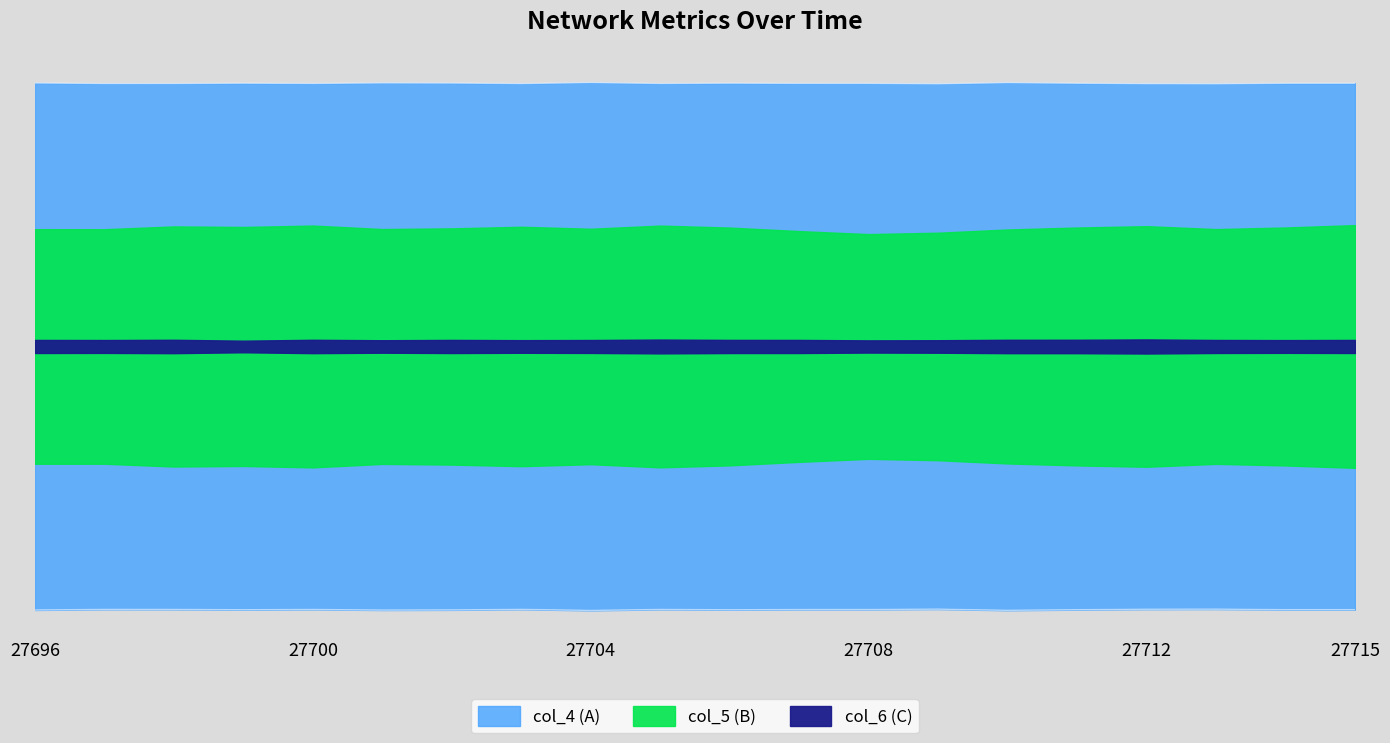

The value of col_4 (A) at 27701 is 11381. True or false?

True